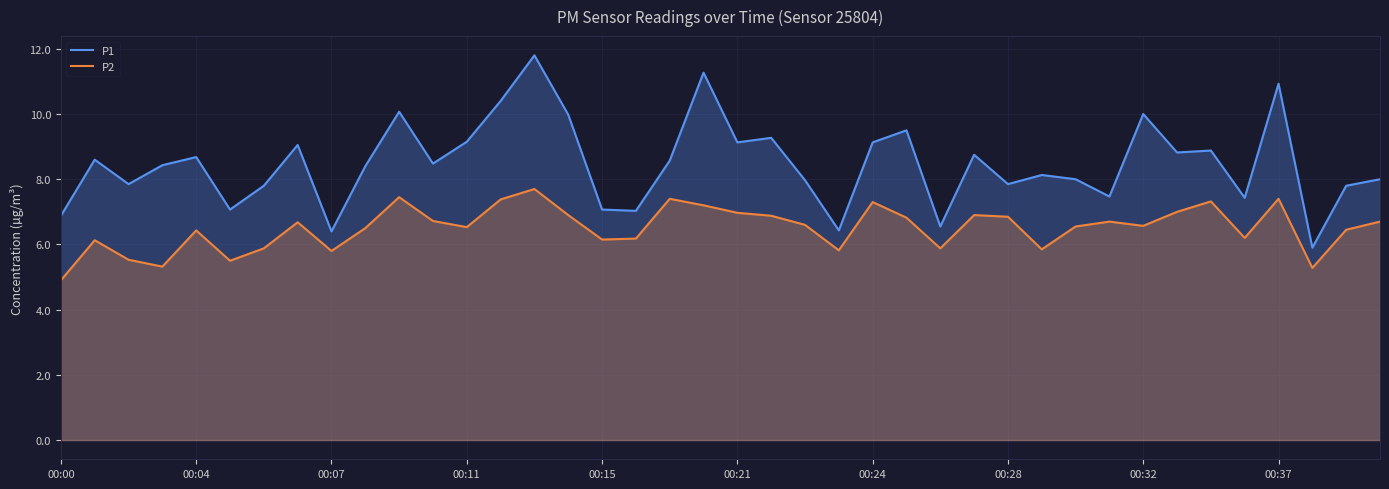

The value of P1 at 38 is 5.0. True or false?

False